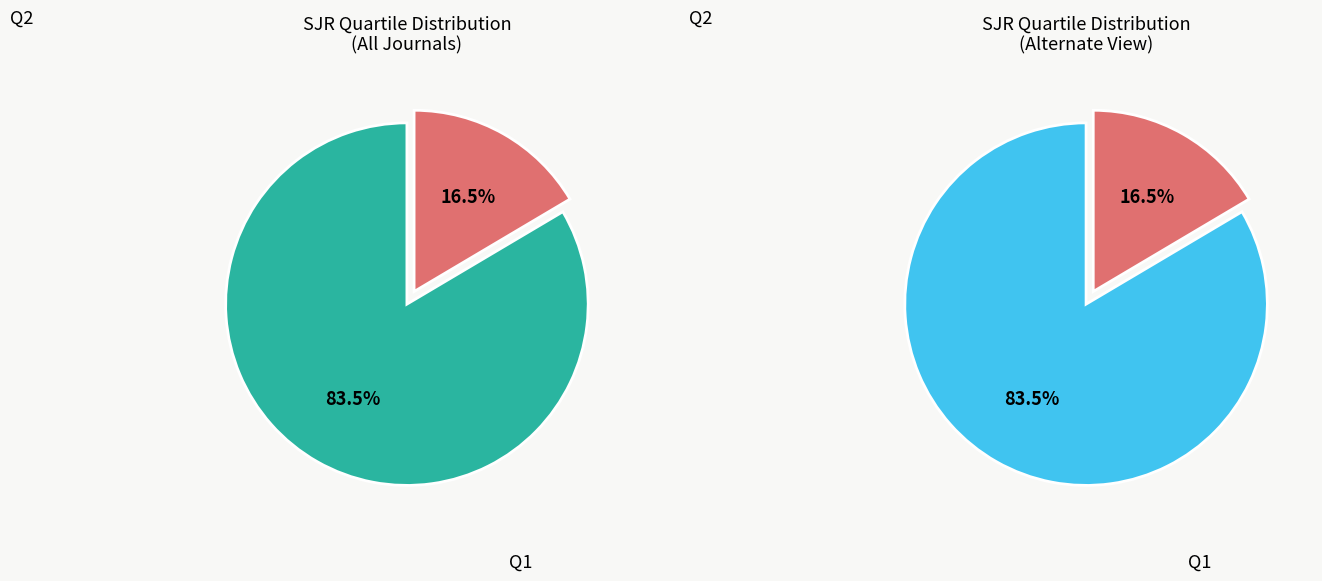

To the nearest percent, what is the average slice percentage?

50%